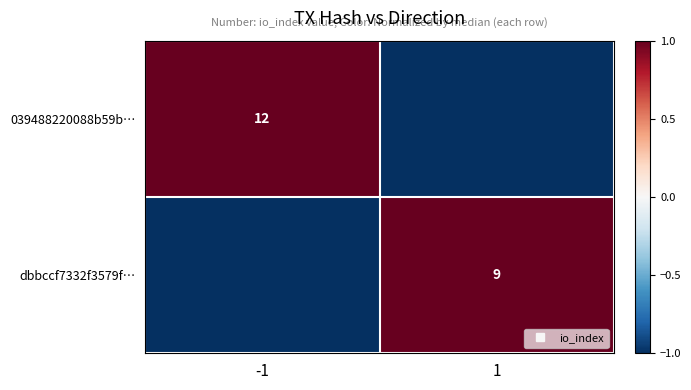

At 1, list the series in order from smallest to largest.

039488220088b59b…, dbbccf7332f3579f…